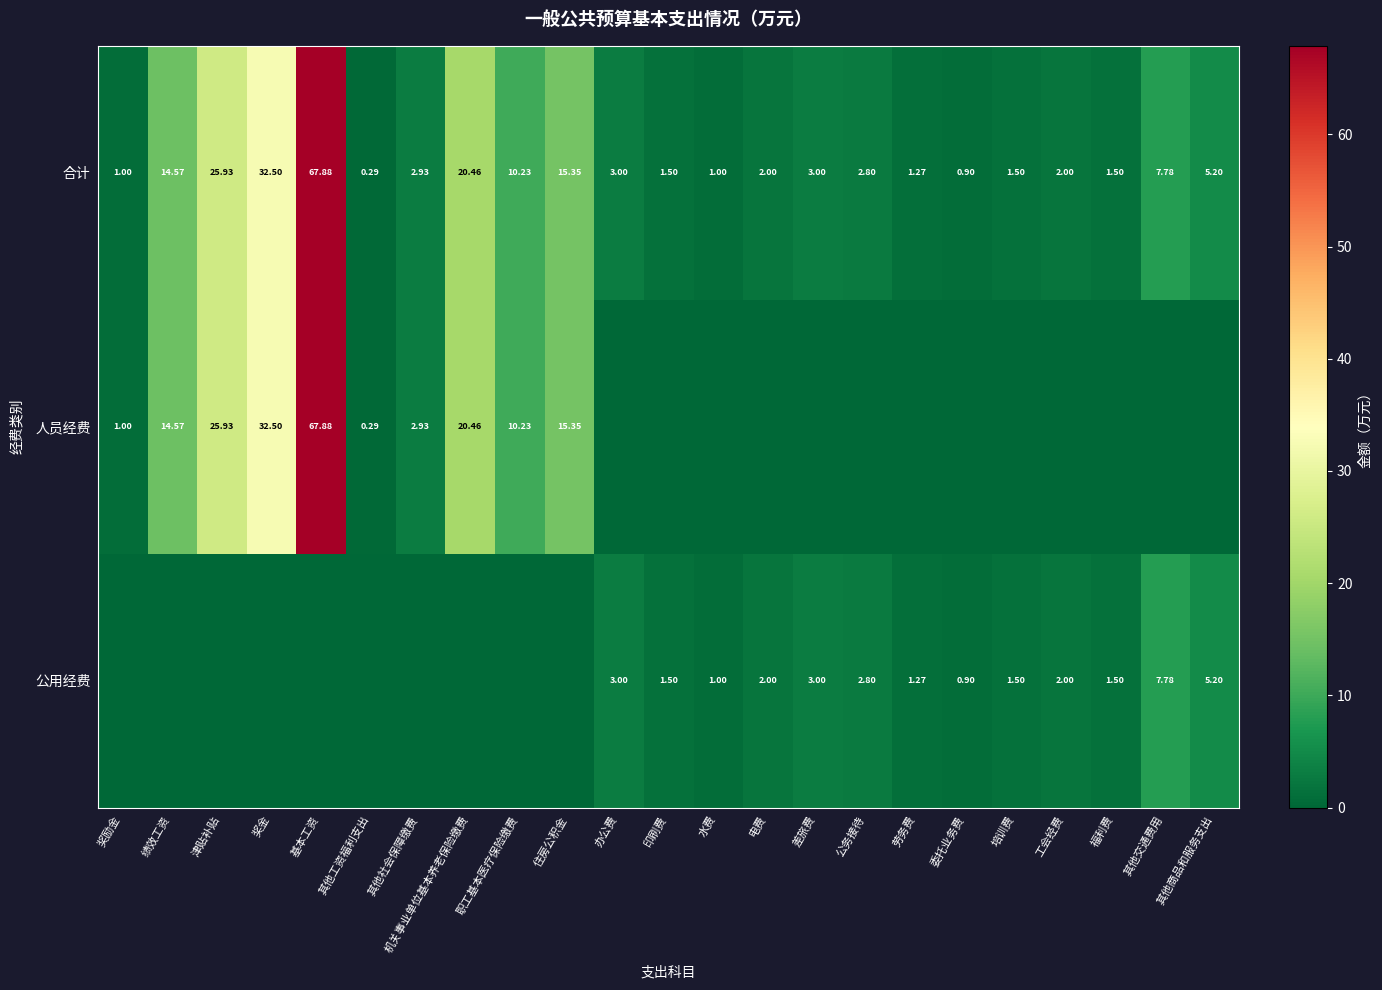

At which label is 合计 closest to 34?

奖金